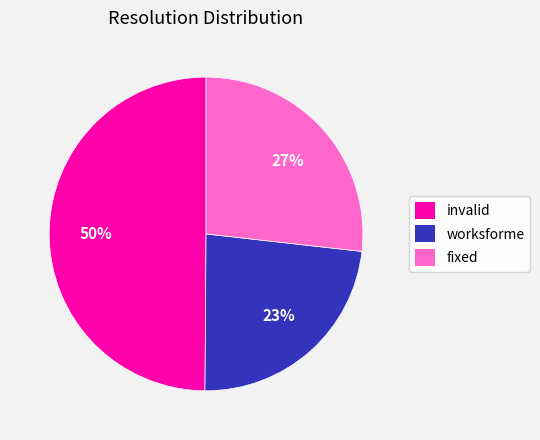

To the nearest percent, what is the difference between the largest and smallest slice percentages?

27%